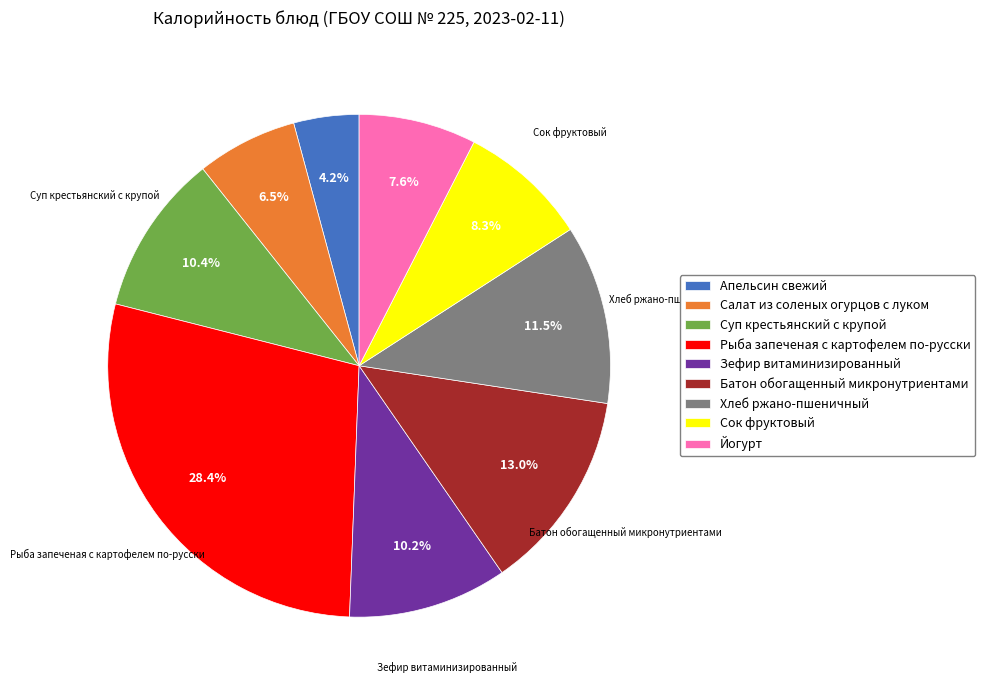

Approximately how many times larger is the value at Батон обогащенный микронутриентами compared to Салат из соленых огурцов с луком?

2.0